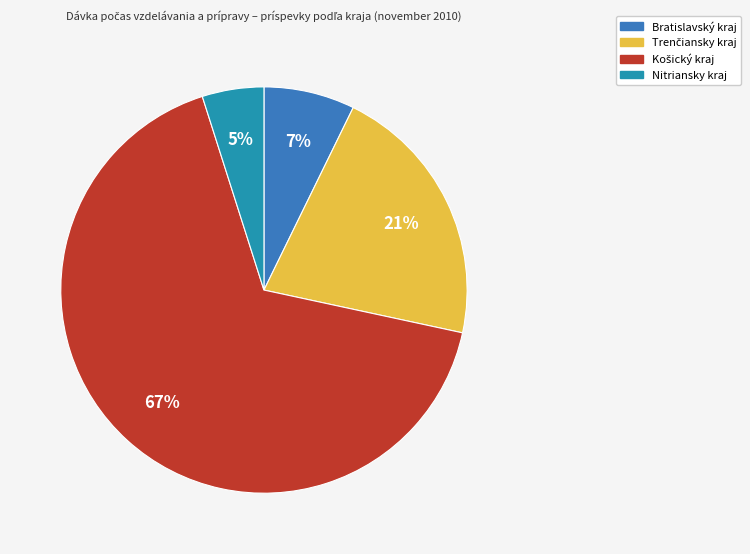

Count the number of slices in the pie.

4